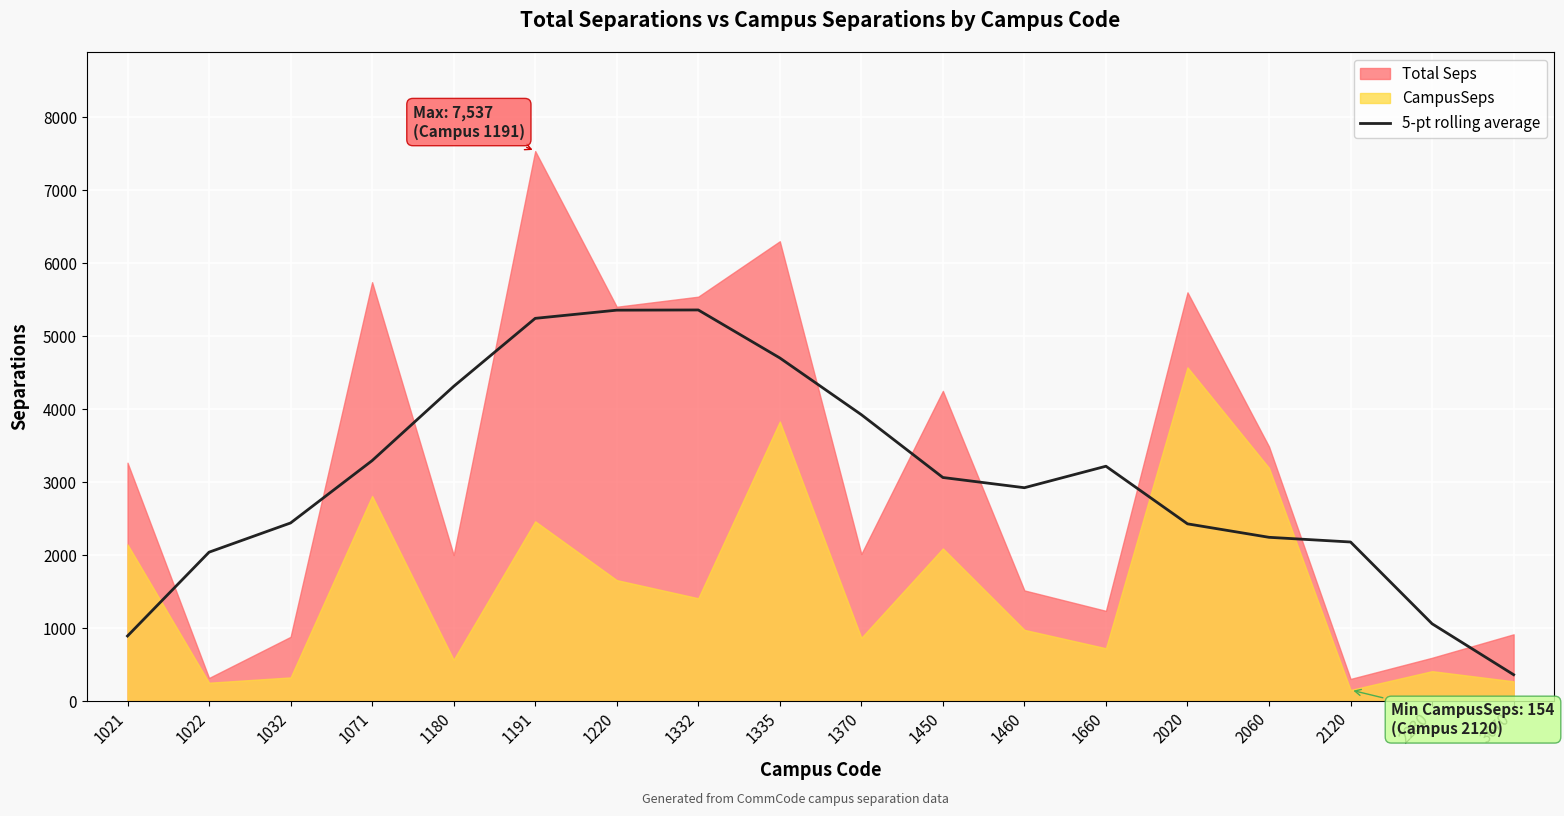

Which has a higher value, 1450 or 2230?

1450